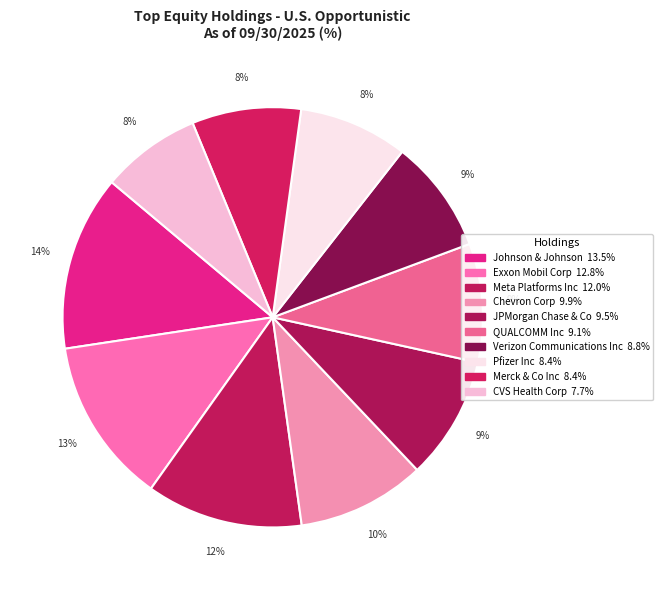

To the nearest percent, what portion does Exxon Mobil Corp represent?

13%